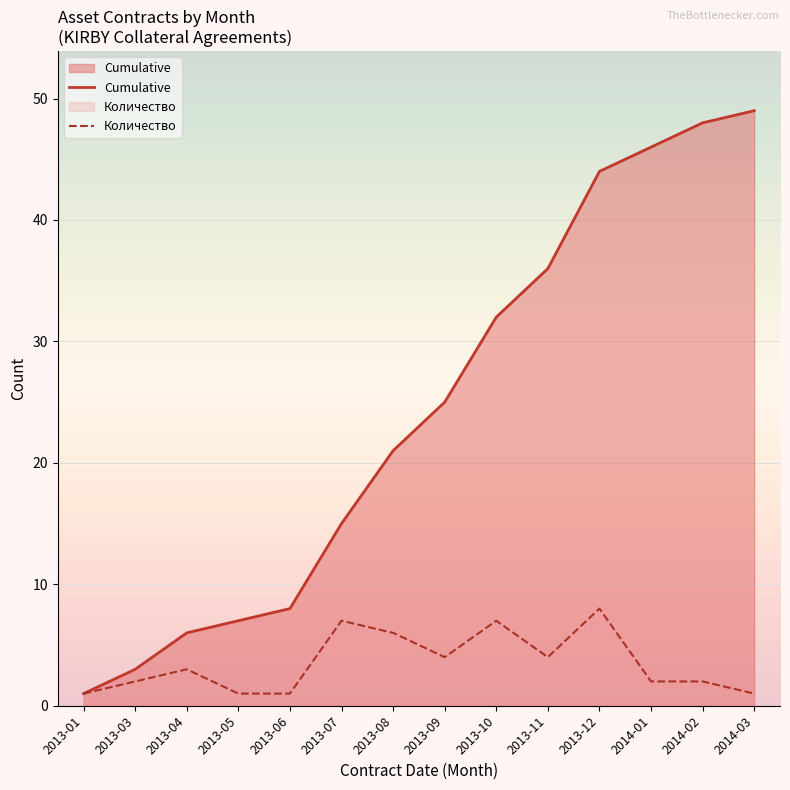

Read the Количество value at 2013-04.

3